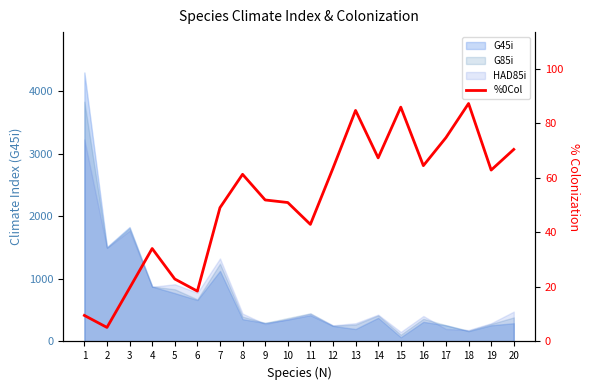

What is the greatest value displayed?

87.2